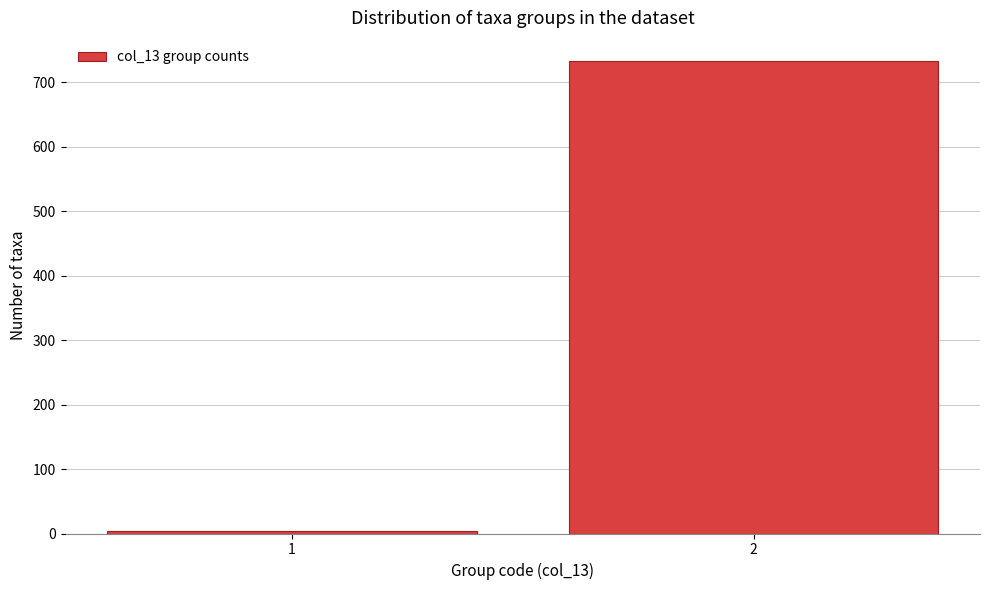

Reading left to right, extract all data points from this chart.

4	732